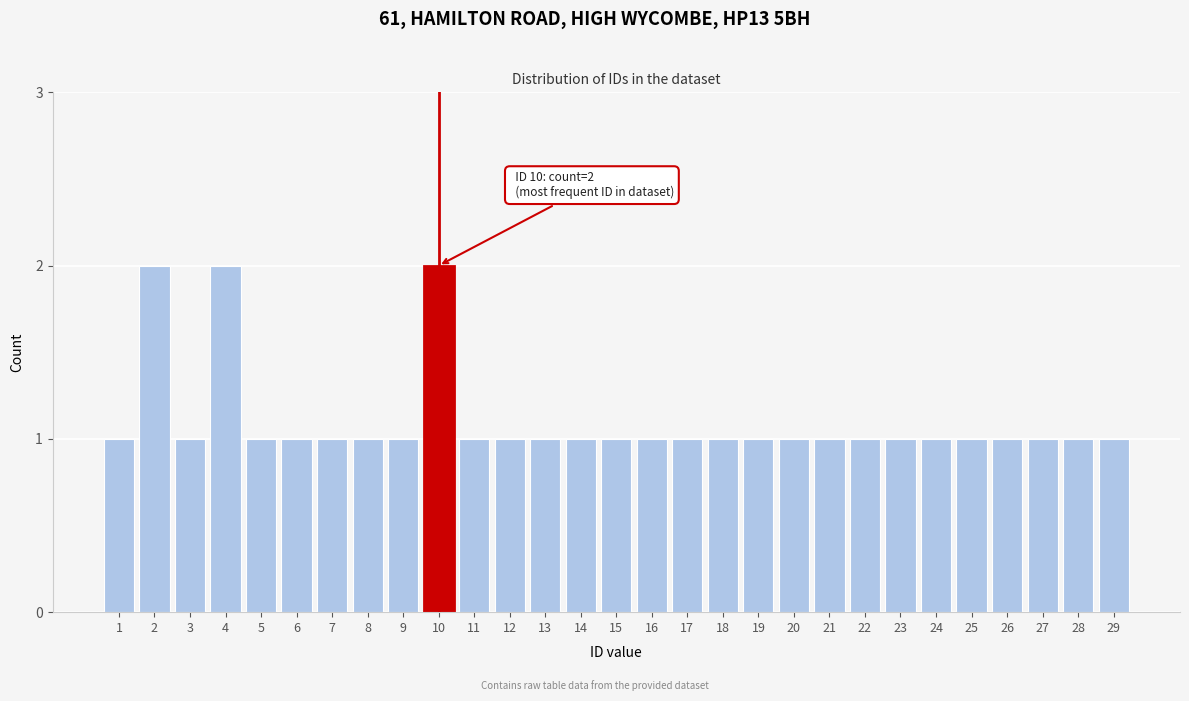

Reading left to right, list all the values displayed in this chart.

1	2	1	2	1	1	1	1	1	2	1	1	1	1	1	1	1	1	1	1	1	1	1	1	1	1	1	1	1